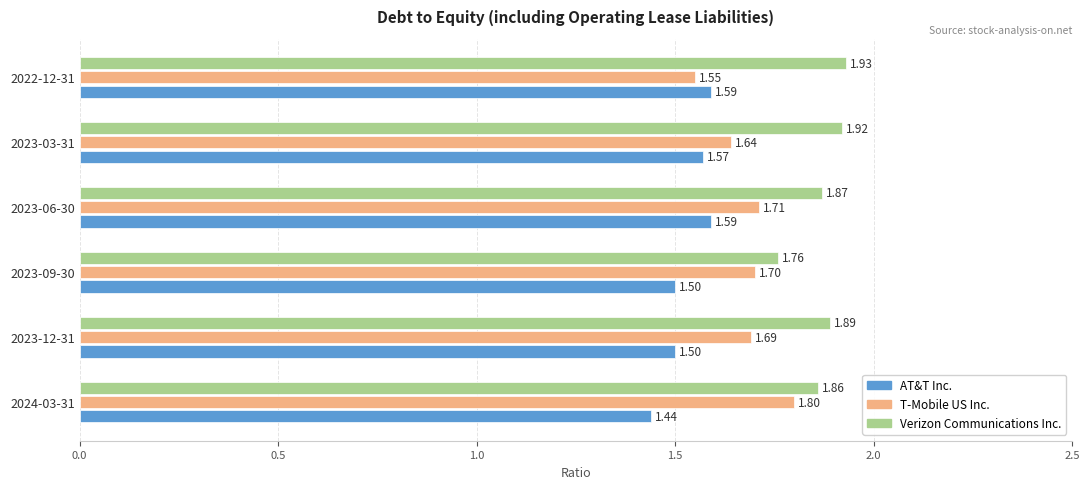

Which series has the widest spread of values?

T-Mobile US Inc.